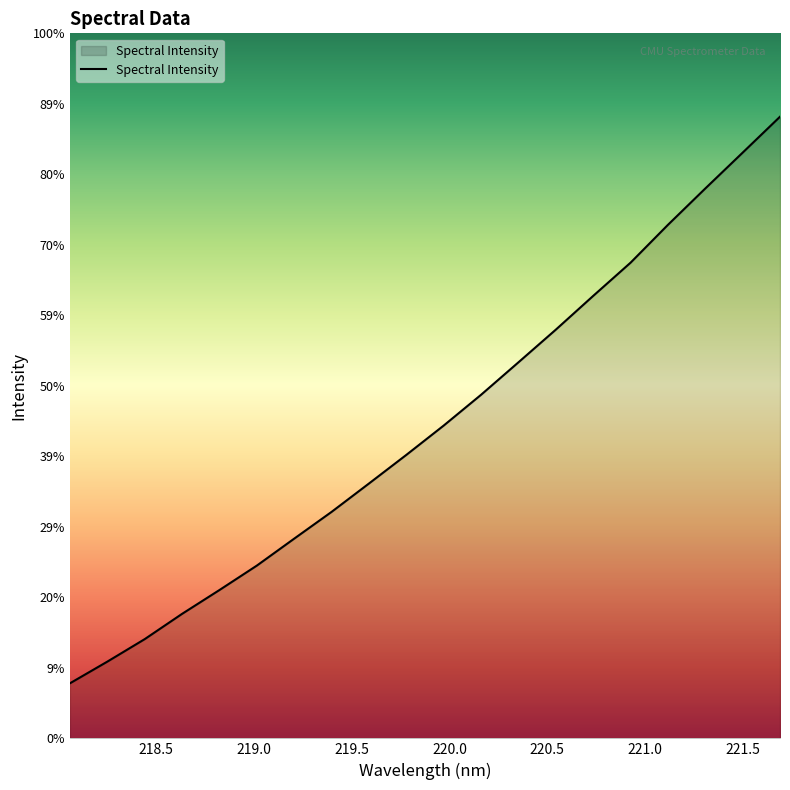

Rank the categories by value from highest to lowest.

221.6902, 221.4993, 221.3083, 221.1174, 220.9264, 220.7354, 220.5444, 220.3533, 220.1623, 219.9712, 219.7801, 219.589, 219.3979, 219.2067, 219.0156, 218.8244, 218.6332, 218.442, 218.2508, 218.0596